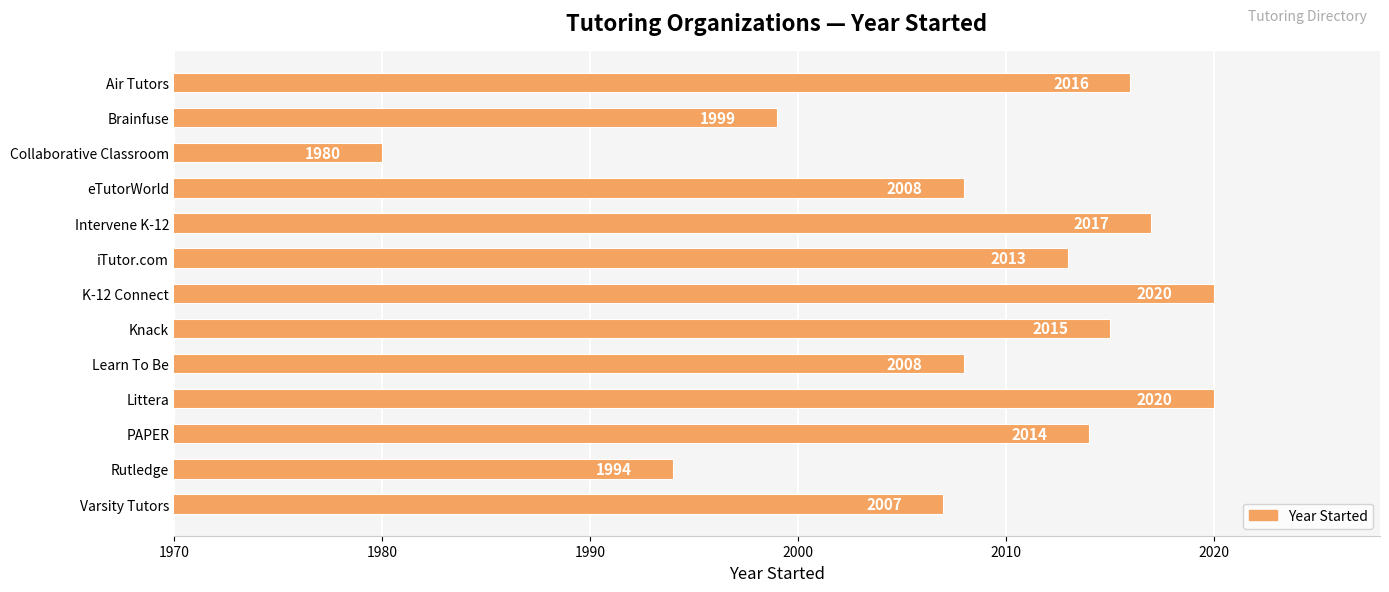

True or false: the data shows 1254 at Littera.

False